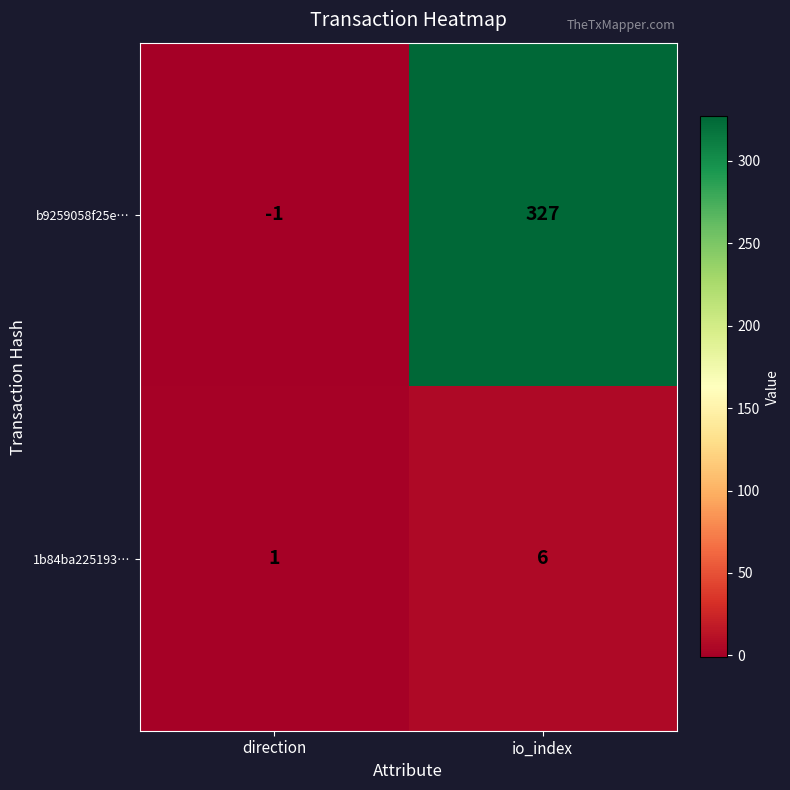

Rank the series at io_index from highest to lowest value.

b9259058f25e…, 1b84ba225193…